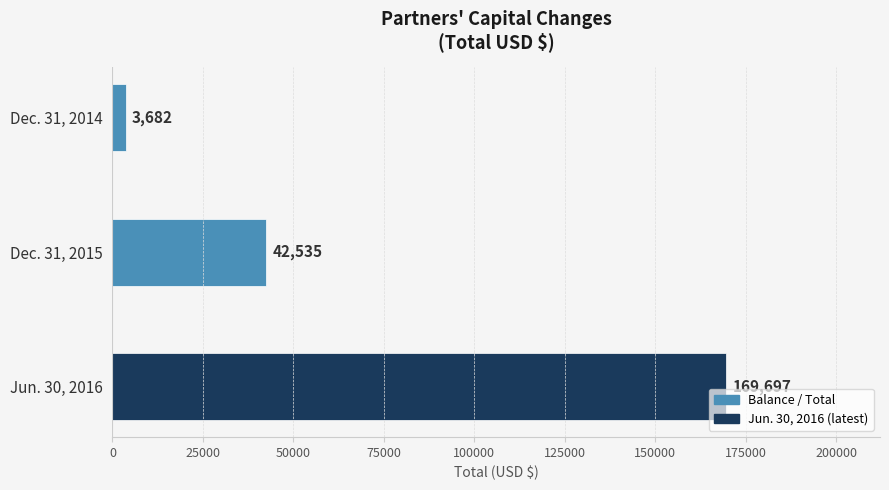

At which label is the value closest to 86689?

Dec. 31, 2015